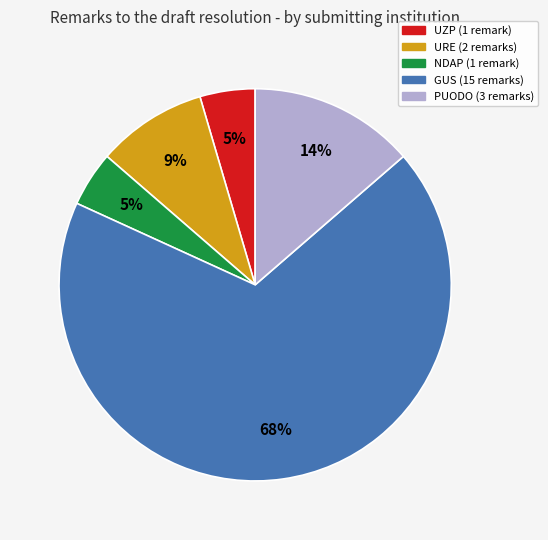

To the nearest percent, what portion does PUODO represent?

14%